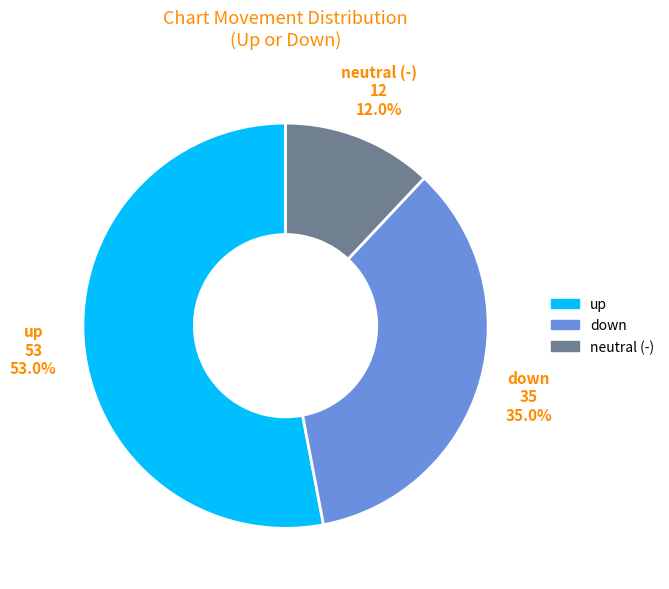

Combined, what portion of the pie is up and down?

88.0%